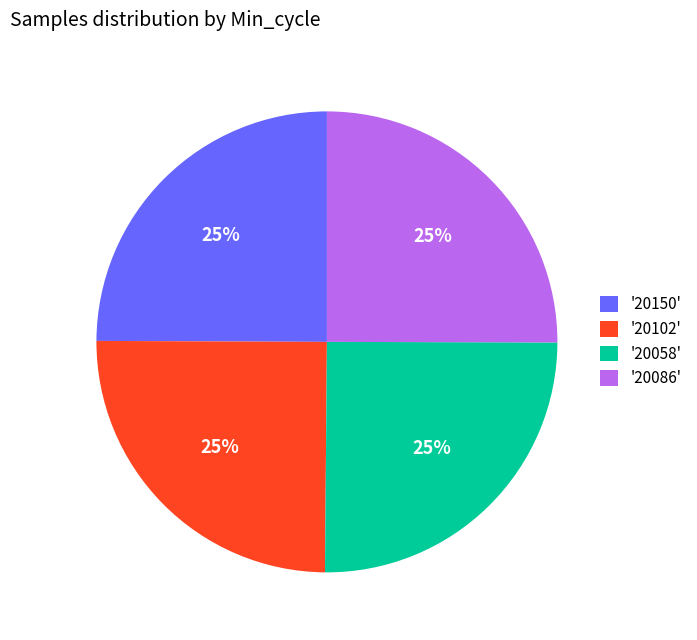

To the nearest percent, what is the combined percentage of '20058' and '20102'?

50%